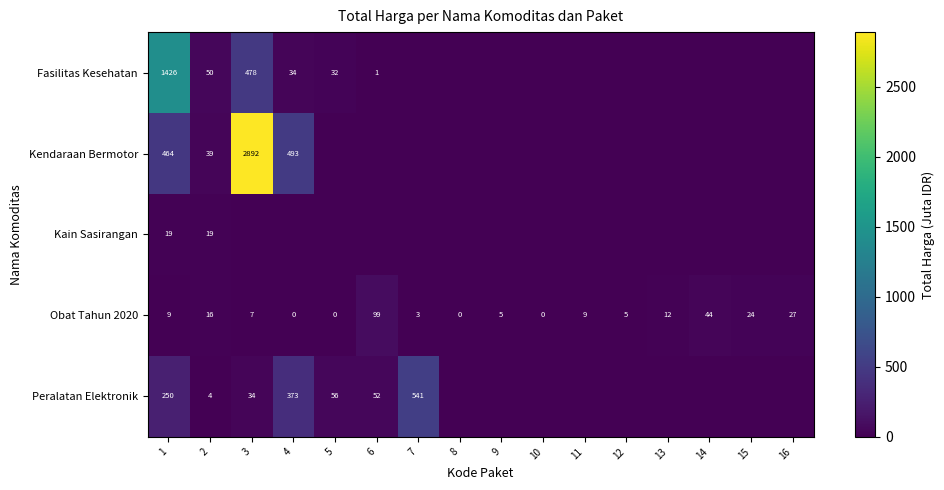

The value of Peralatan Elektronik at 1 is 250. True or false?

True